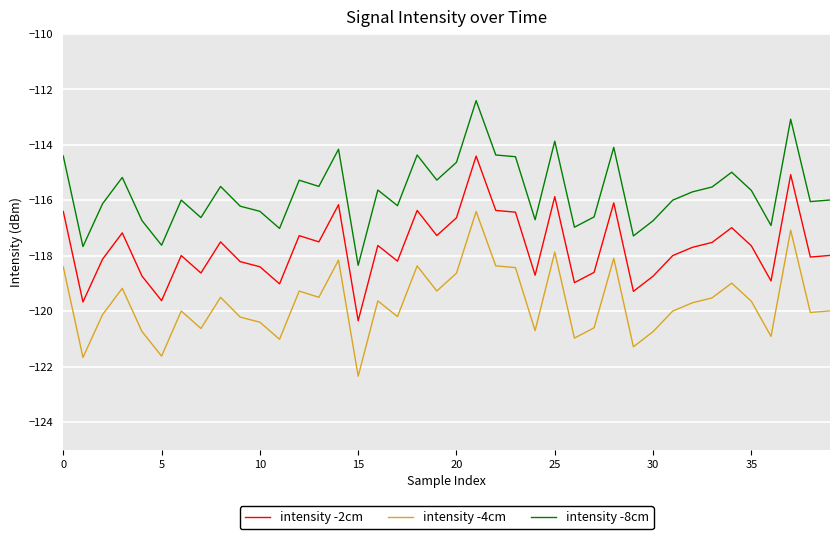

Is this an area chart (filled region under the line)?

No